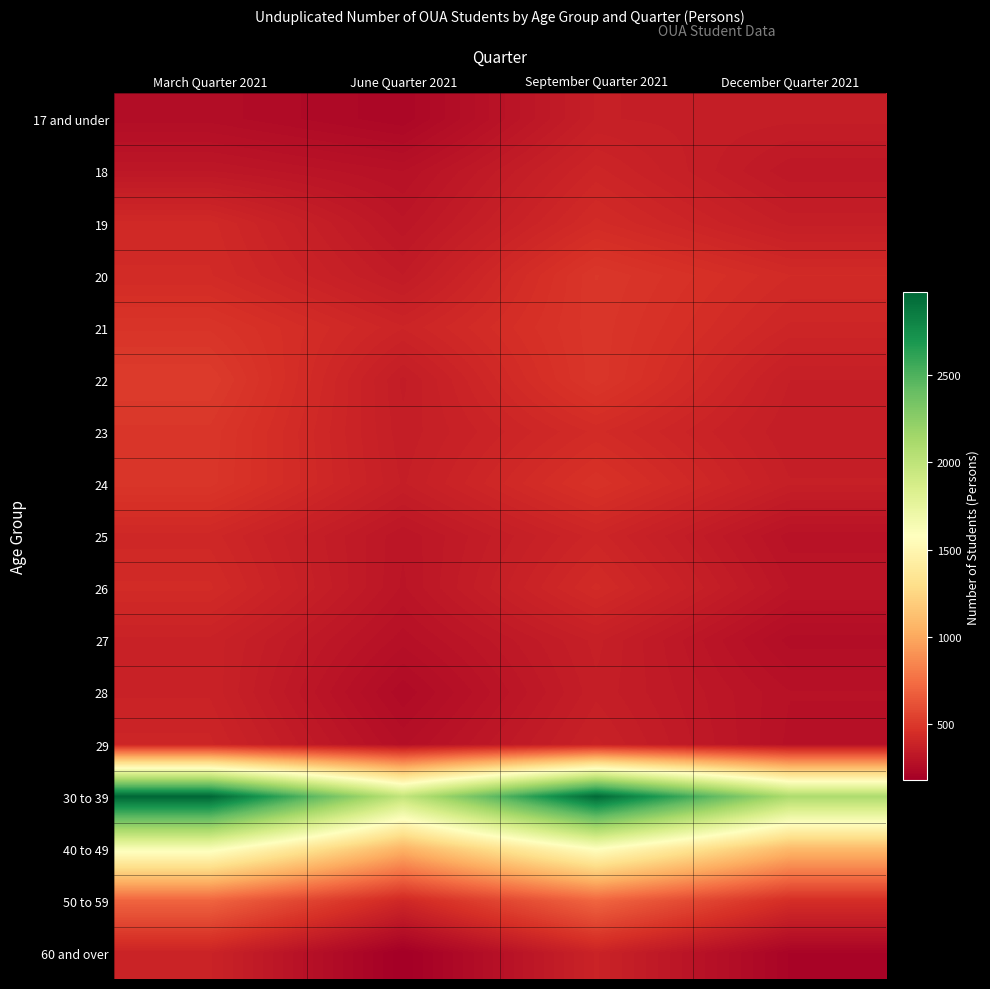

How many distinct data groups are displayed?

17